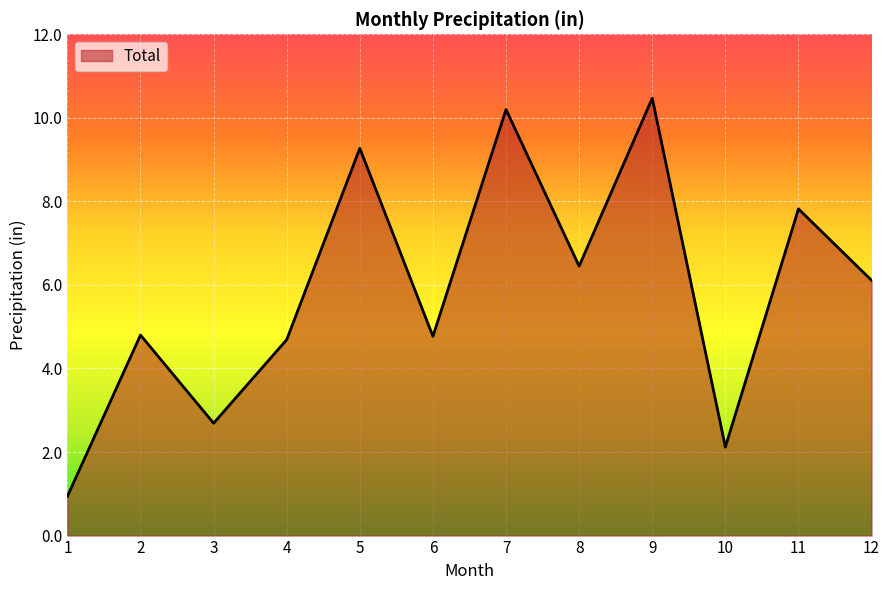

What is the approximate value at 9?

10.5